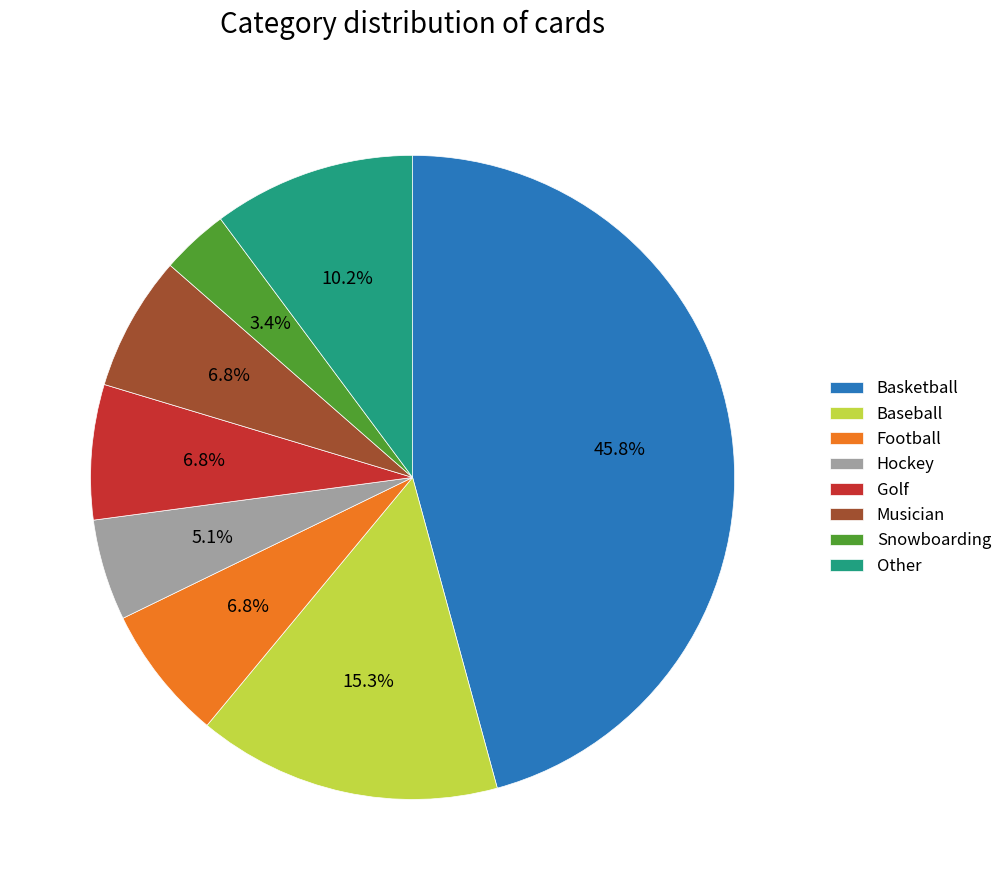

True or false: Golf accounts for 7% of the total.

True